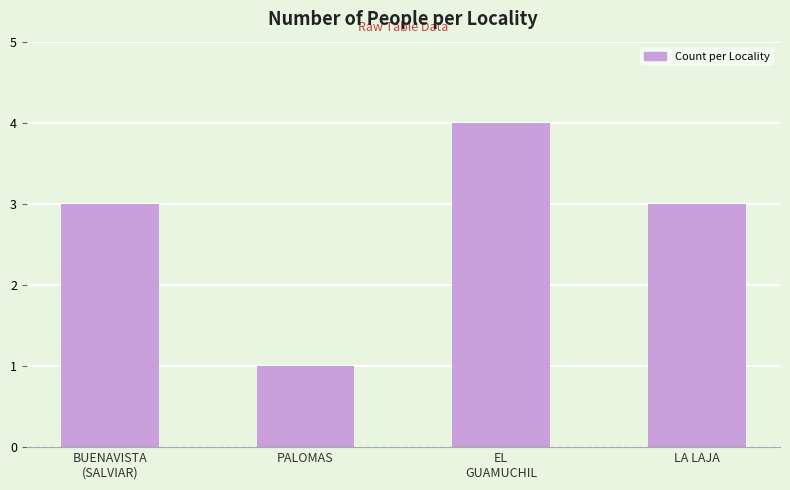

What is the difference between the values at EL
GUAMUCHIL and LA LAJA?

1